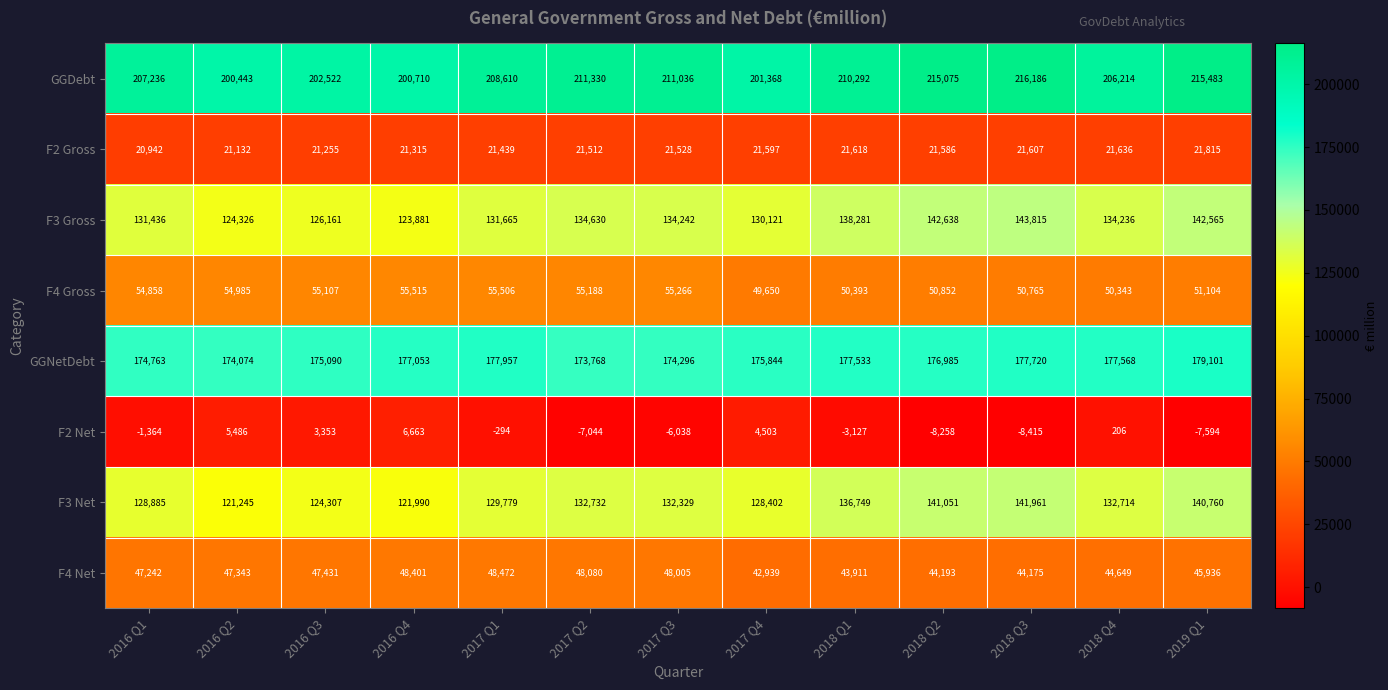

Where is F2 Net nearest to the value -876?

2016 Q1